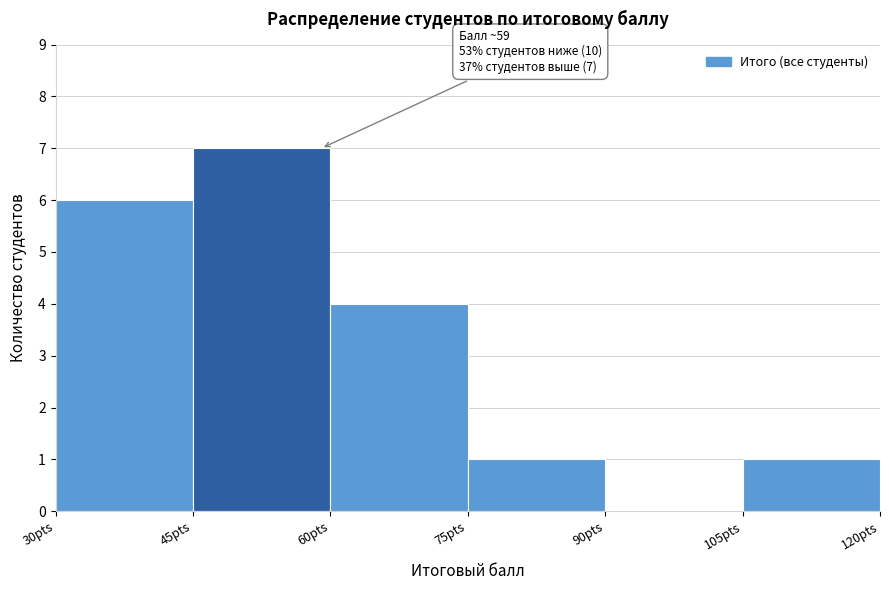

Over which range of the x-axis is the bar tallest?

45 to 60